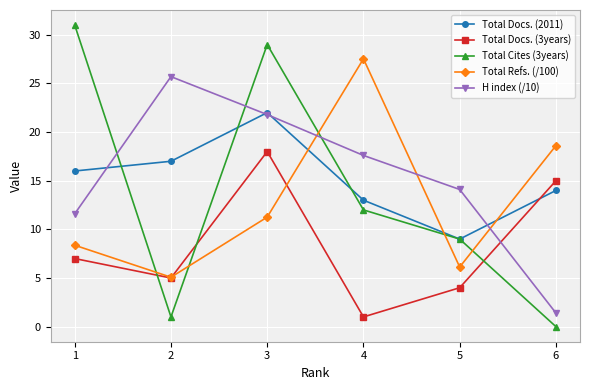

What is the average value of the Total Cites (3years) series?

13.7